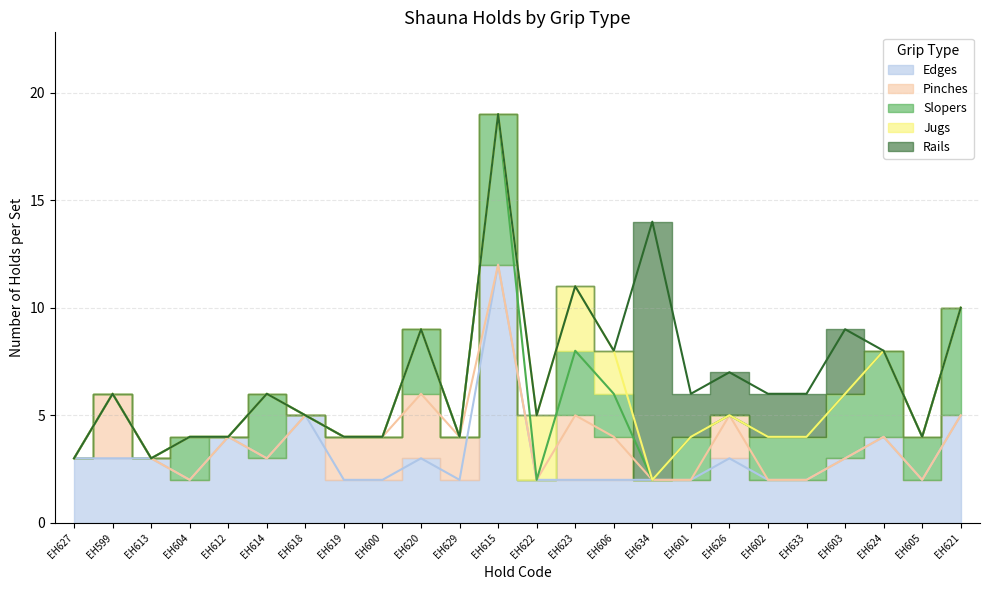

Is the value of Rails at EH624 greater than the value of Slopers at EH623?

No